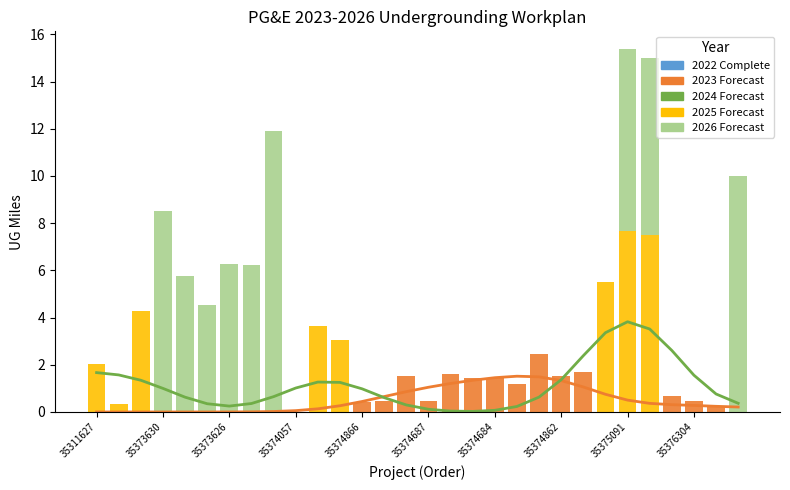

What is the average value of the UG - 2026 Forecast series?

2.3